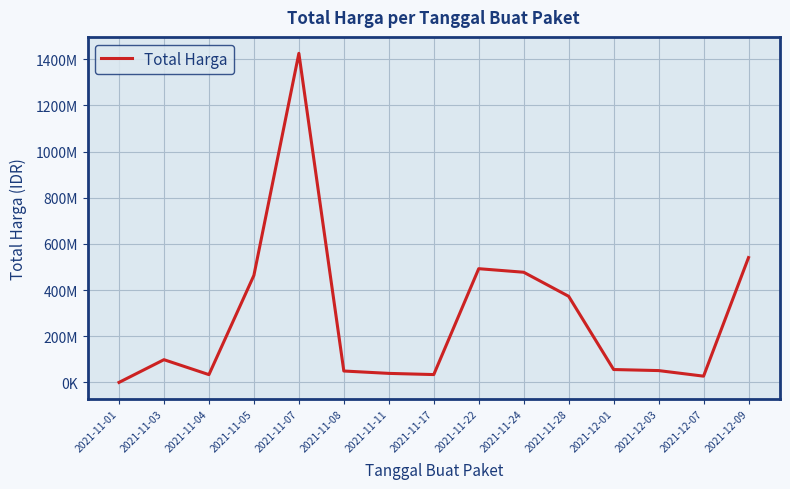

What is the value of the 5th point from the left?

1425867900